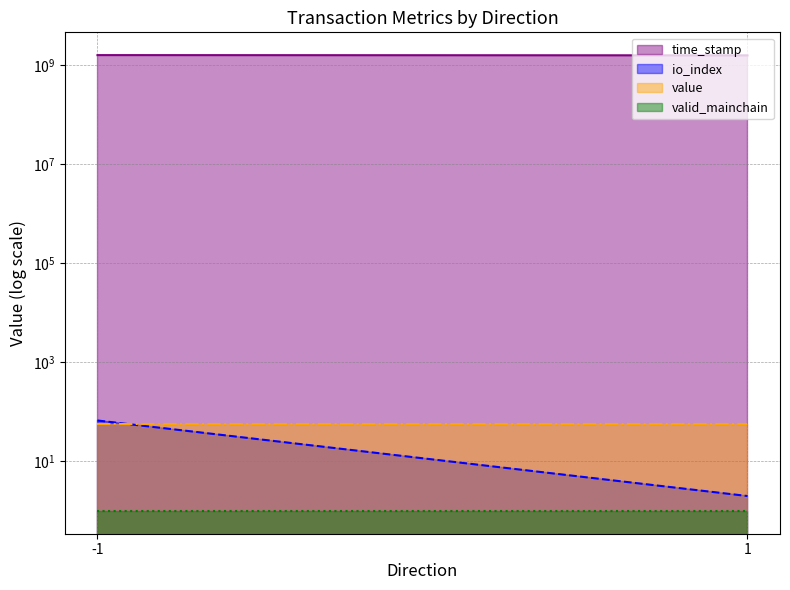

What is the sum of the valid_mainchain (line) values at 1 and -1?

2.0